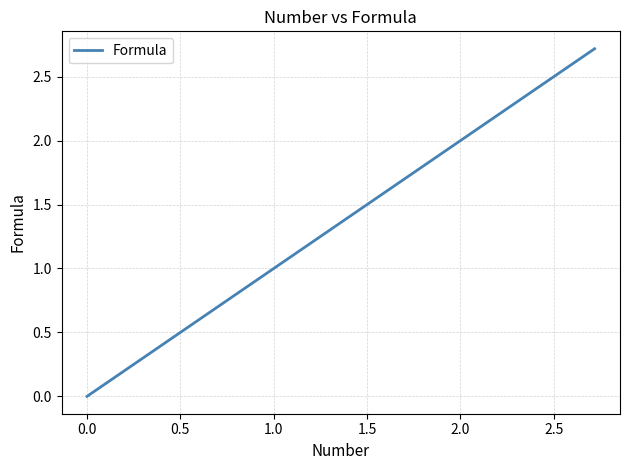

What is the greatest value displayed?

2.7